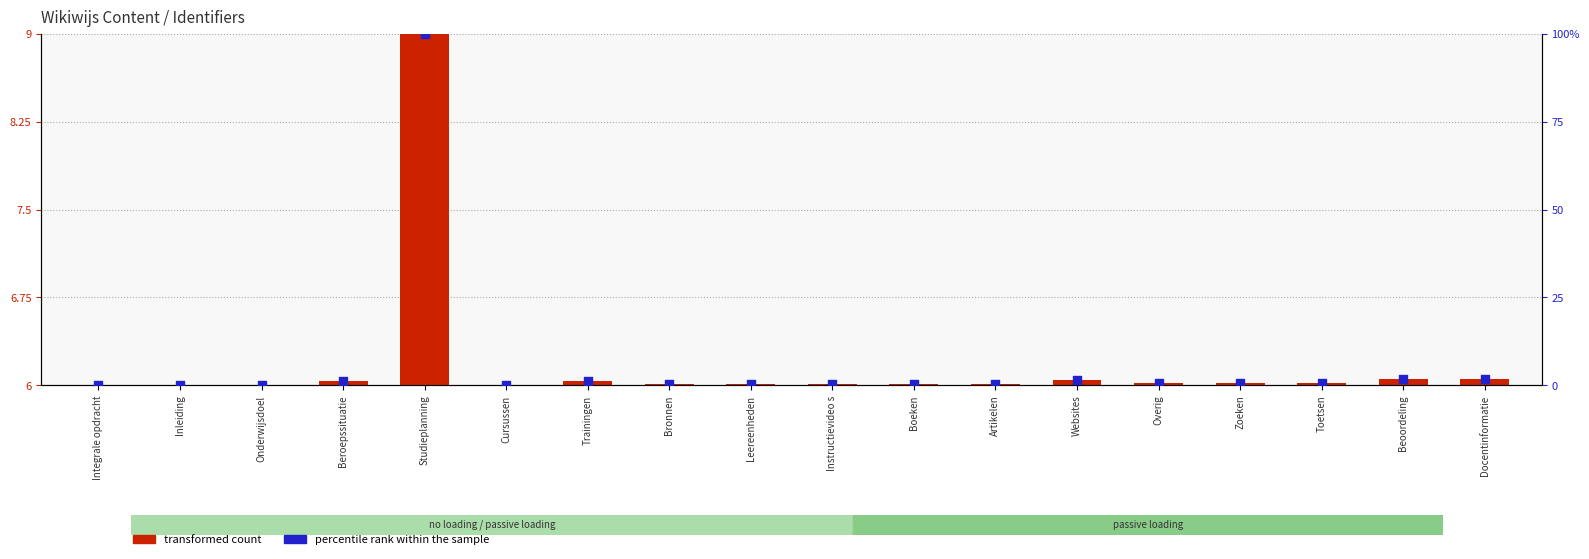

At which category is the sum across all series the highest?

Studieplanning